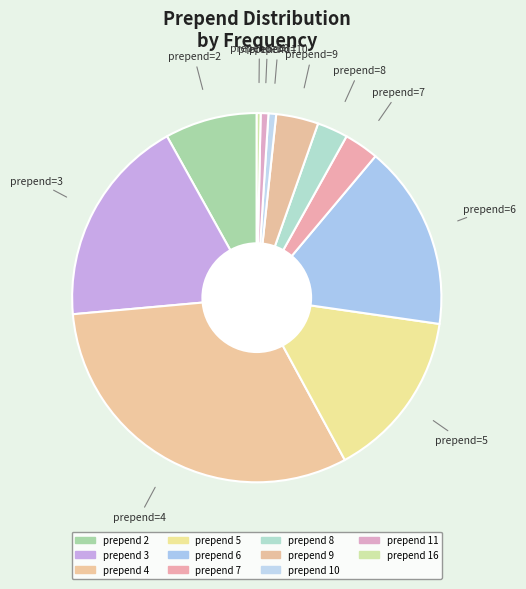

How many slices are in this pie chart?

11